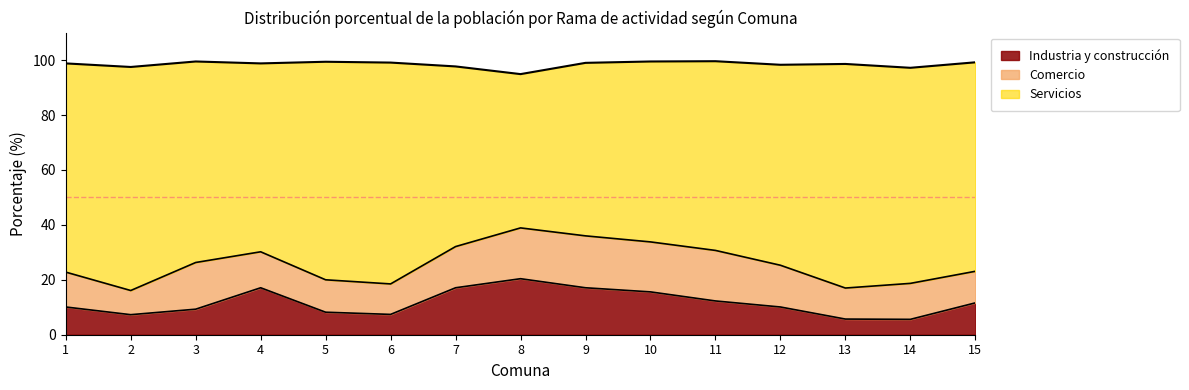

What is the total value across all series at 3?

99.5